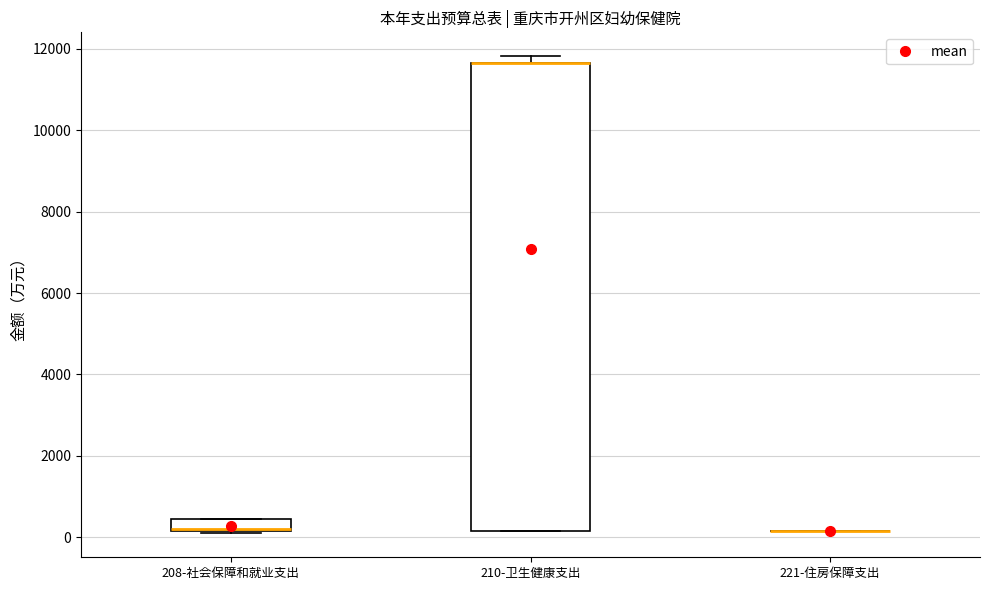

Comparing the boxes themselves (not the whiskers), which one is the tallest?

210-卫生健康支出